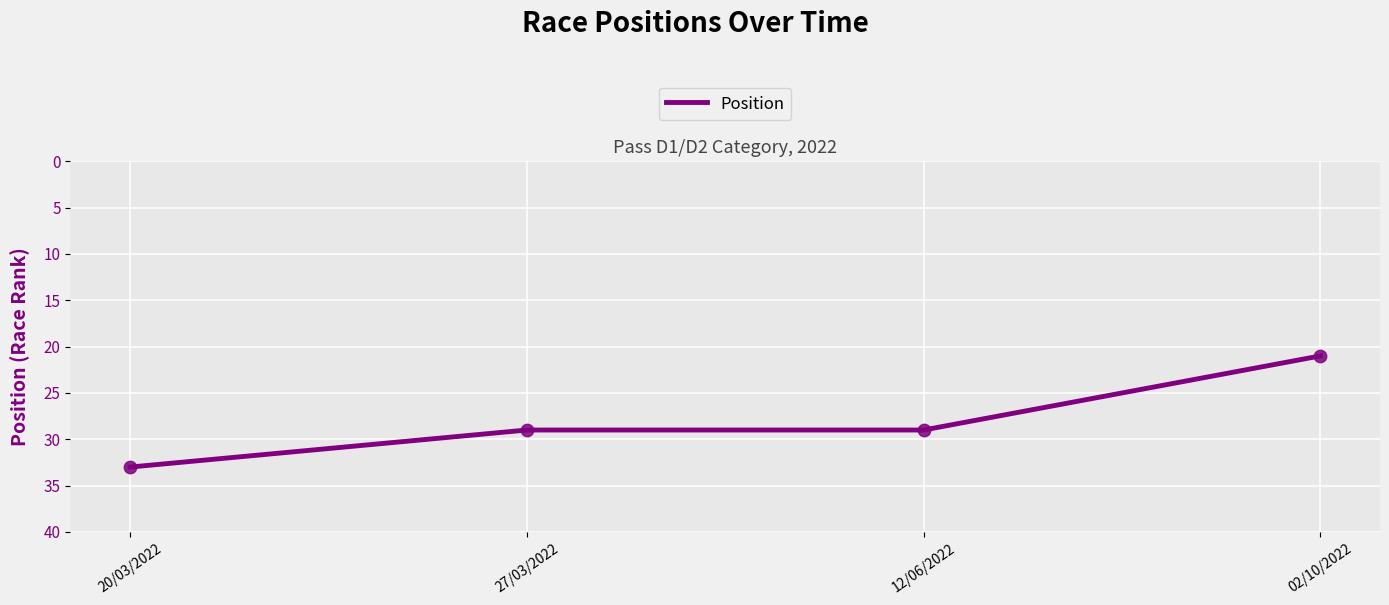

Between 02/10/2022 and 20/03/2022, which is larger?

20/03/2022